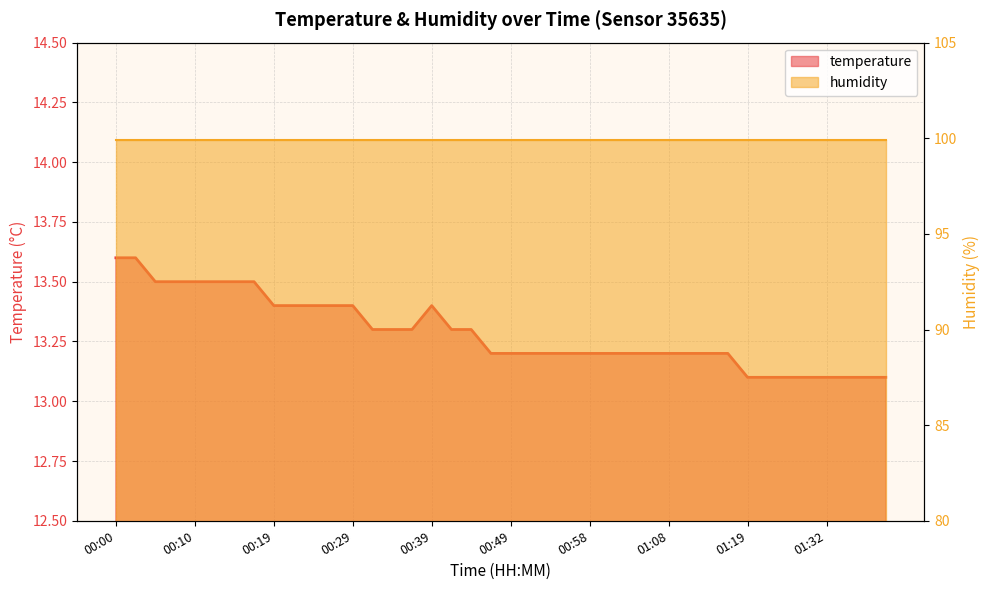

The value at 00:19 is 13.4. True or false?

True